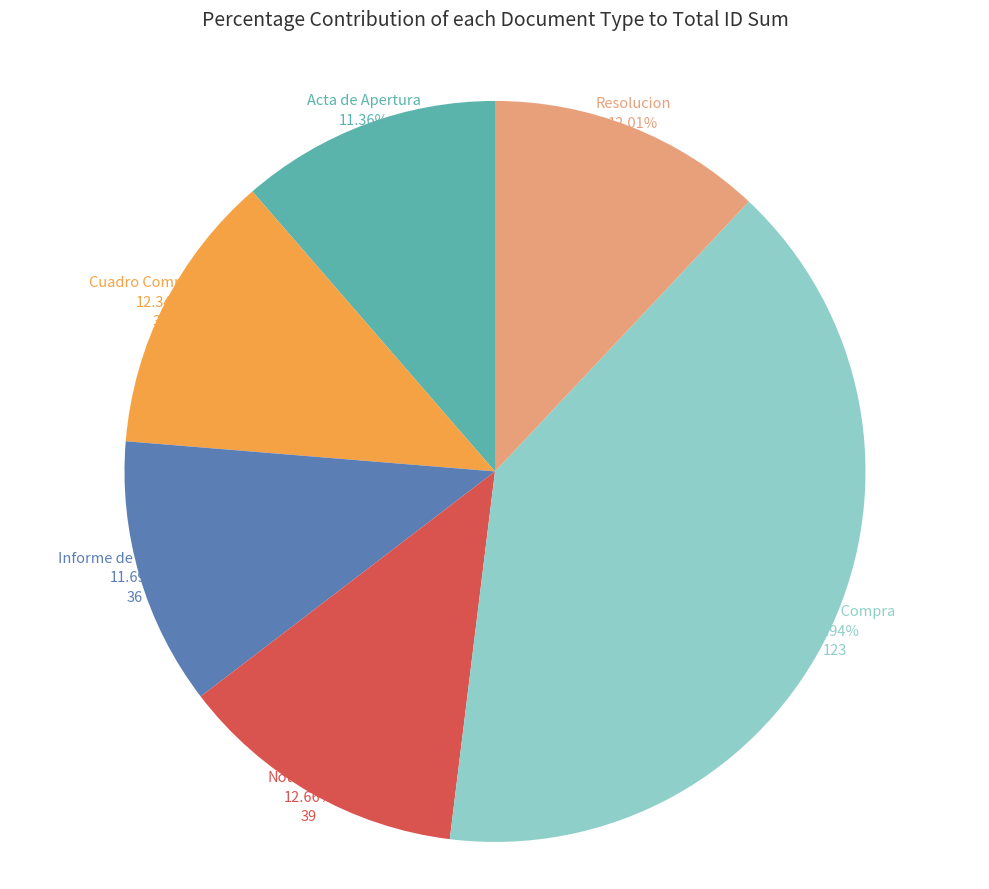

Does any single category account for the majority?

No